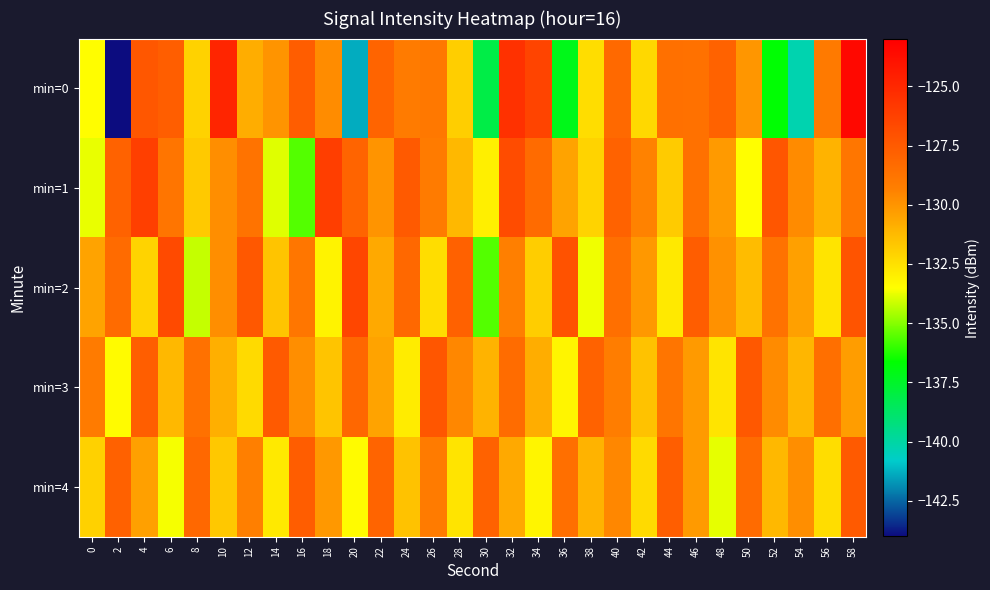

Which category has the lowest value across all series?

2